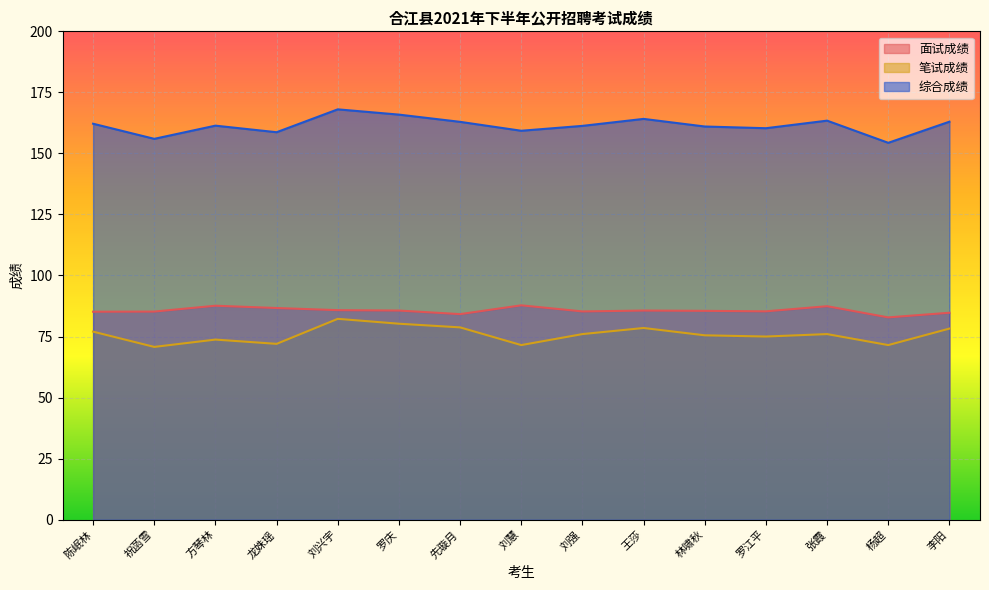

Reading left to right, extract all data points from this chart.

面试成绩: 85.2	85.2	87.6	86.7	85.8	85.6	84.2	87.8	85.3	85.6	85.5	85.3	87.4	82.8	84.7
笔试成绩: 77.0	70.8	73.8	72.0	82.2	80.2	78.8	71.5	76.0	78.5	75.5	75.0	76.0	71.5	78.2
综合成绩: 162.2	156.0	161.4	158.7	168.1	165.9	162.9	159.3	161.3	164.1	161.0	160.3	163.4	154.3	163.0